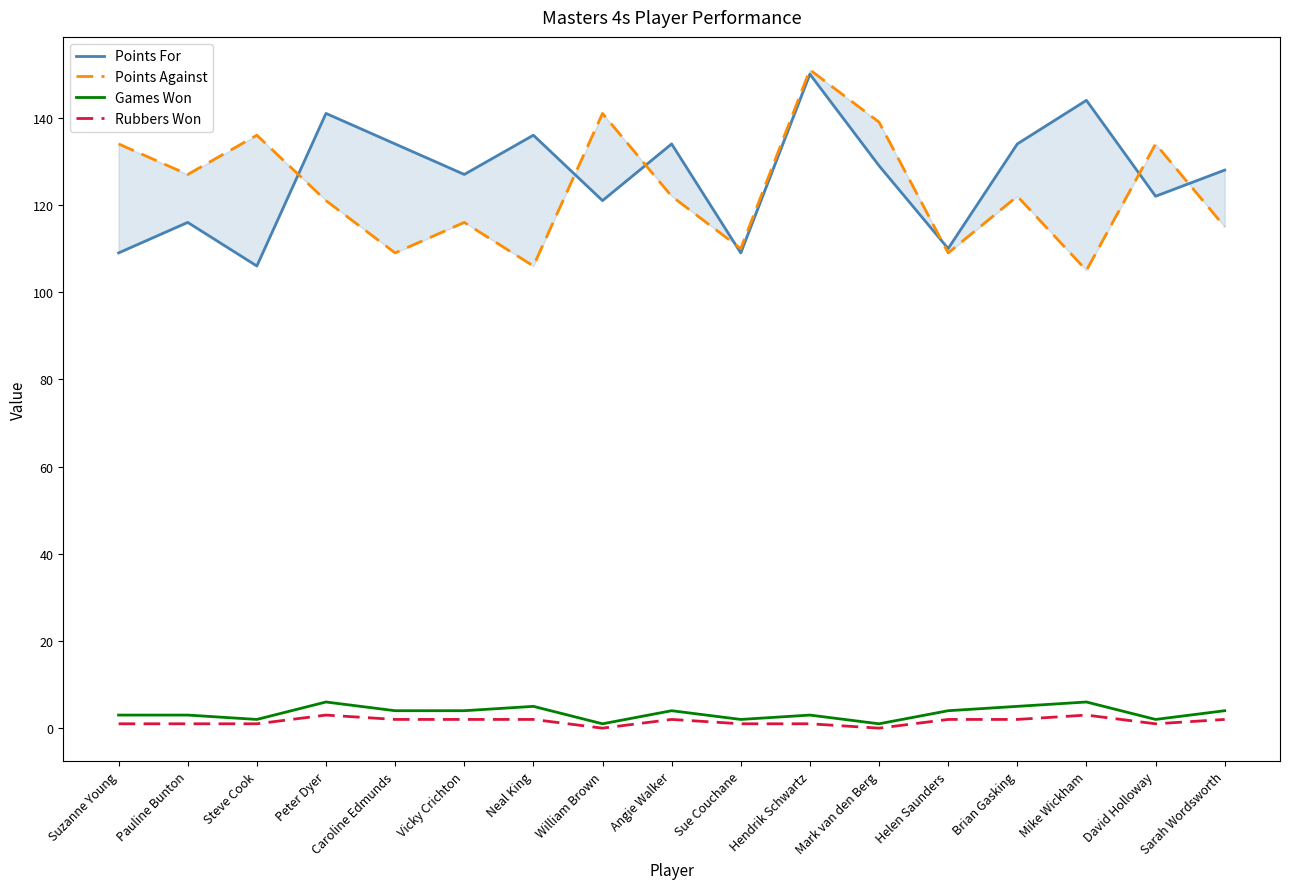

What position from the right is Neal King?

11